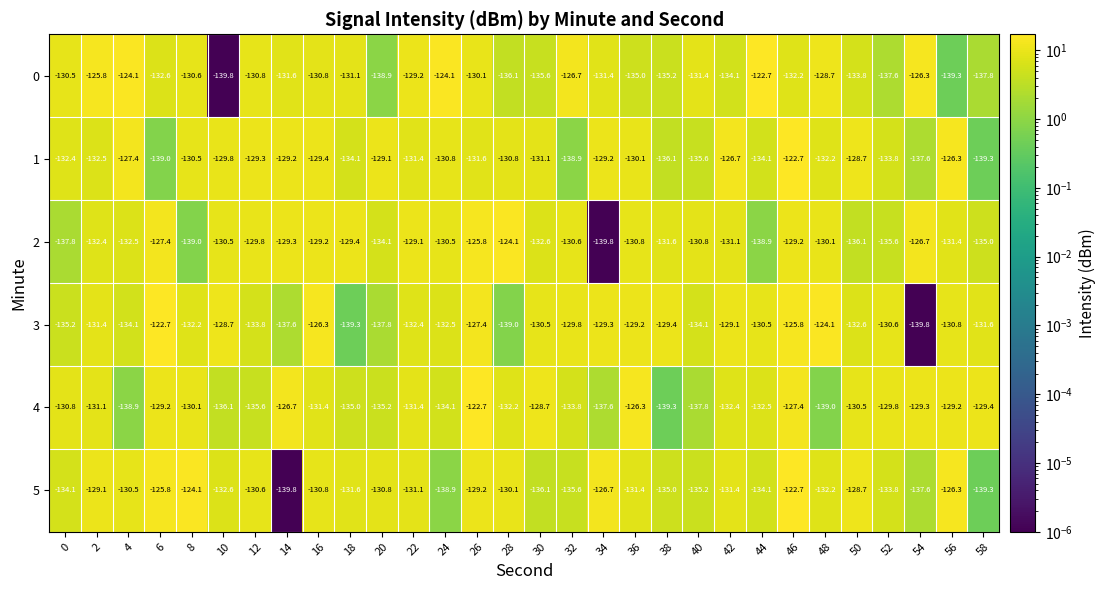

What is the difference between the 0 values at 58 and 6?

5.2